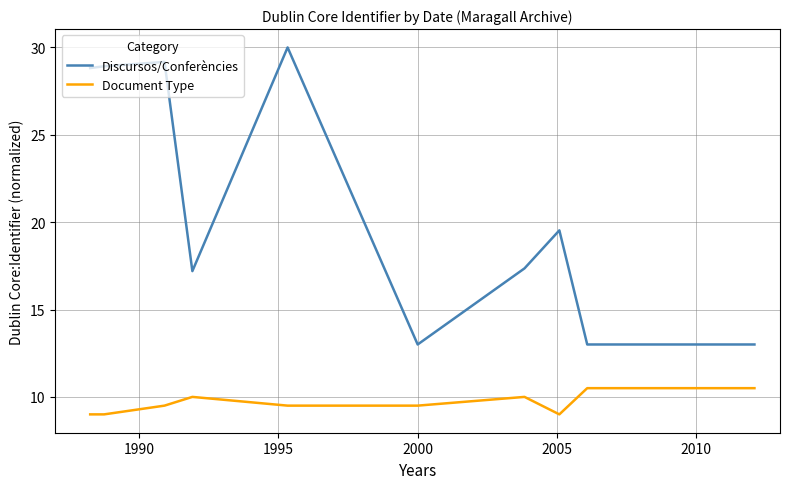

What is the average value of the Discursos/Conferències series?

21.0